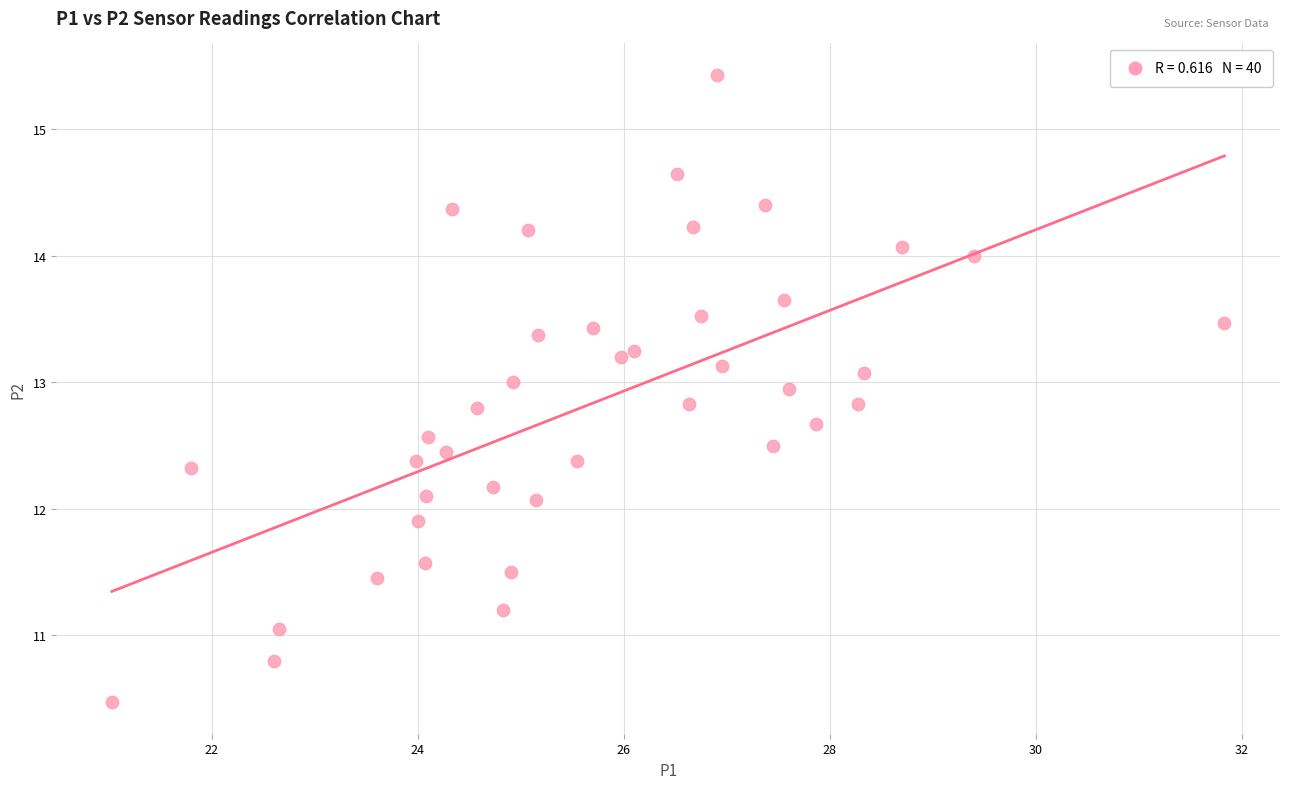

What is the range of X values (max minus min)?

10.8